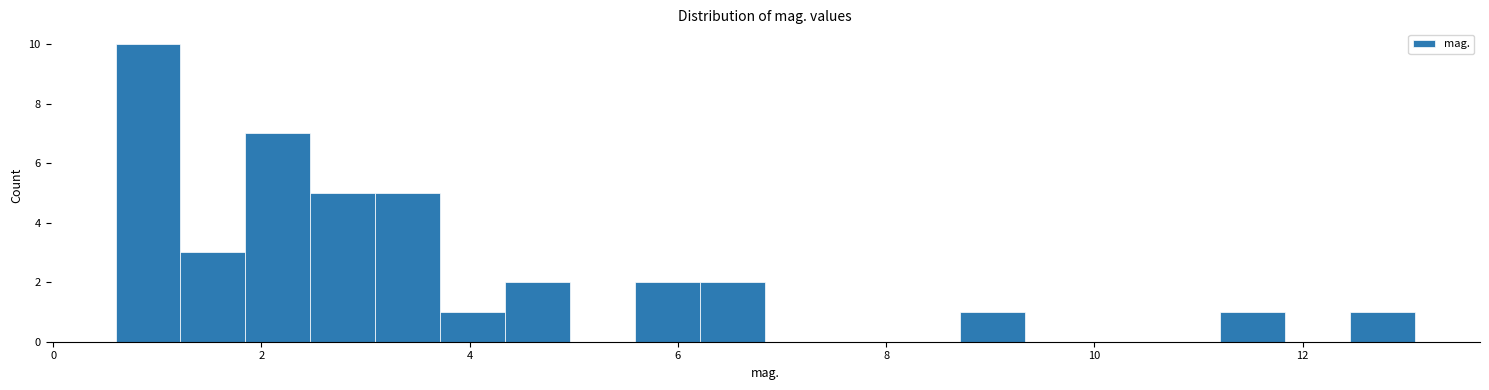

Around what value on the x-axis is the tallest bar? Give the approximate position of its centre, as read against the axis.

1.0